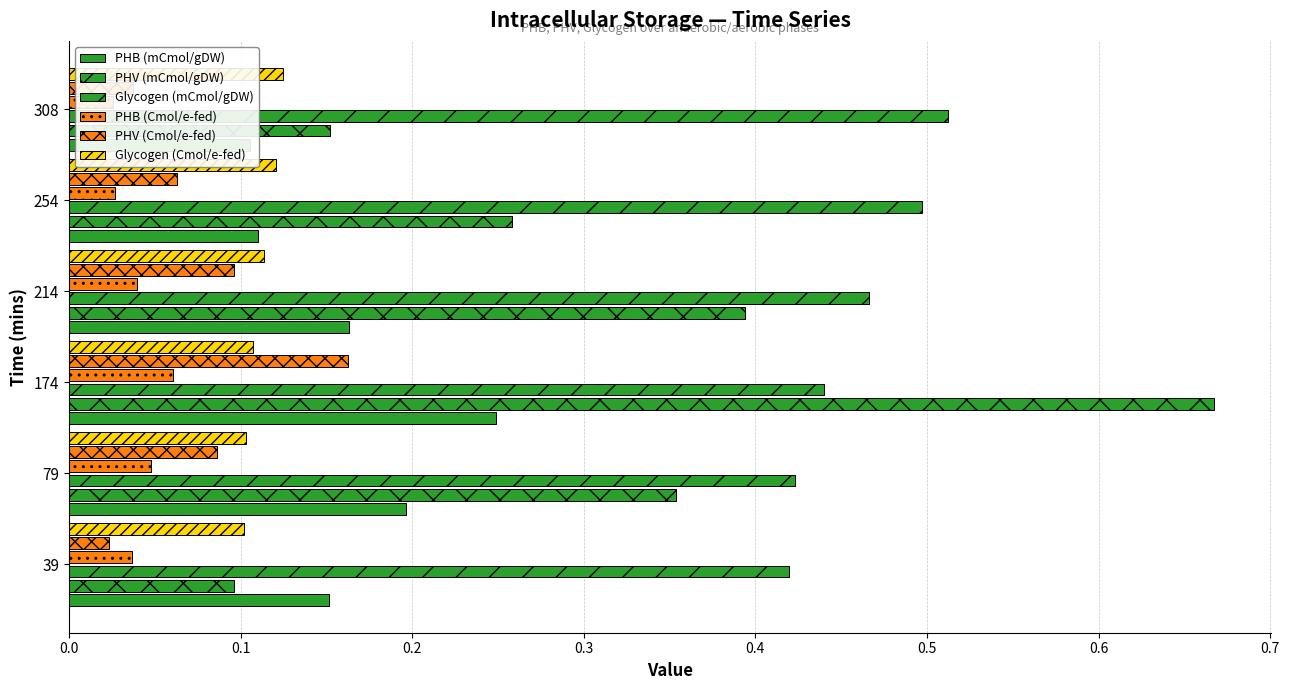

Which series has the widest spread of values?

PHV (mCmol/gDW)